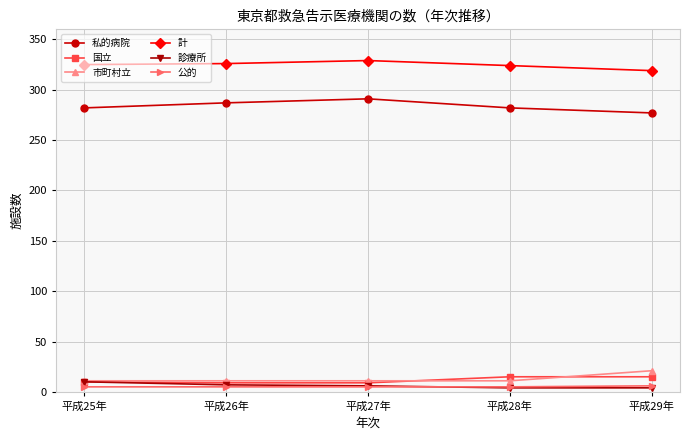

Which series has the largest total across all categories?

計